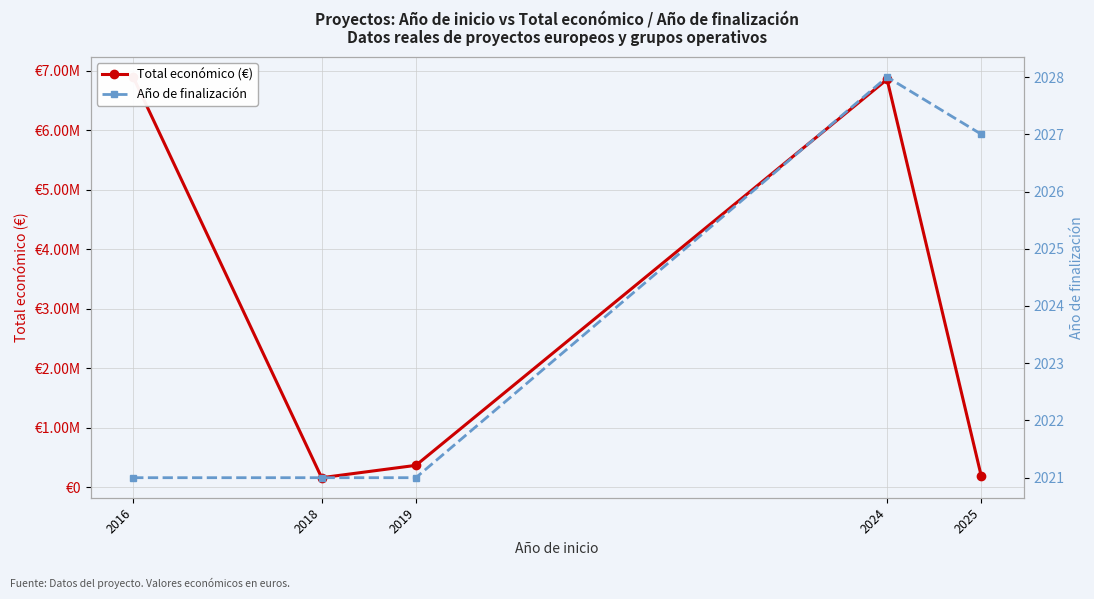

What is the difference between the Año de finalización values at 2025 and 2024?

1